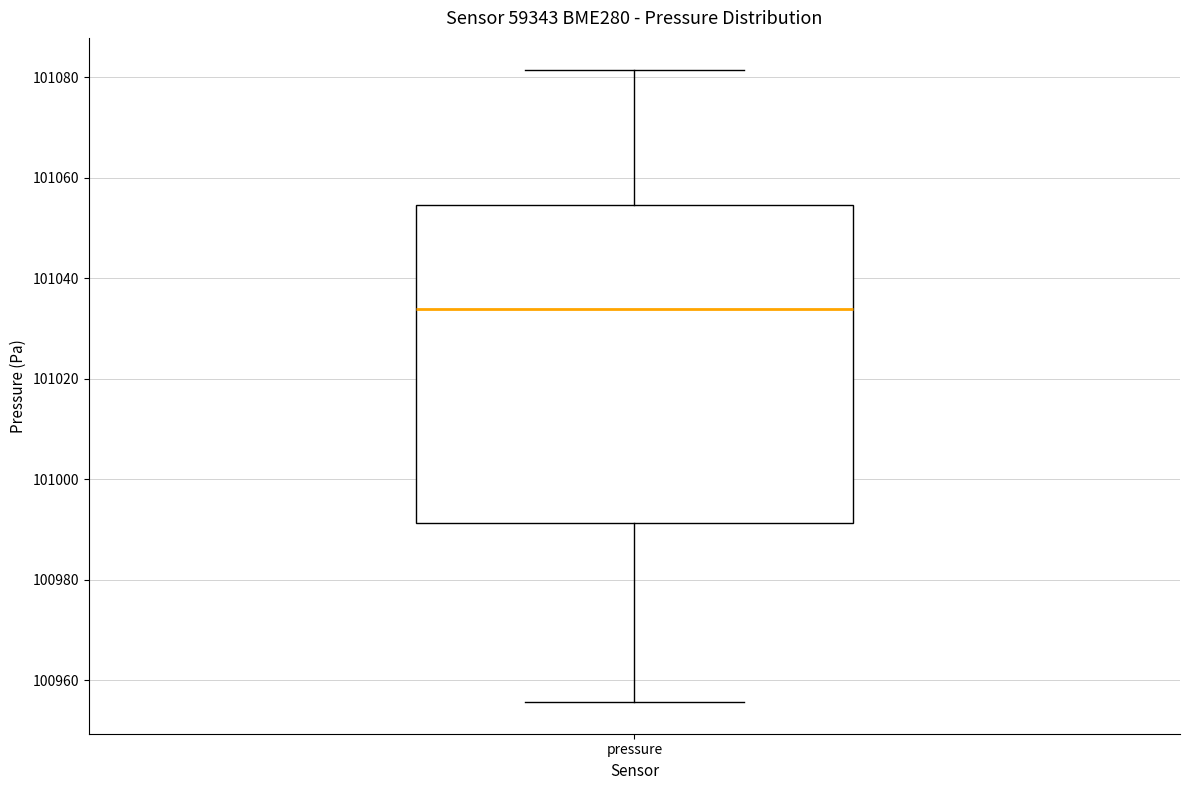

Transcribe this box plot: give where the median line is, the range the box spans, and where the two whiskers end, as read against the y-axis. The values are not printed on the chart, so give them approximately, as read against the axis.

median 101034, box 100992 to 101054, whiskers 100956 to 101082